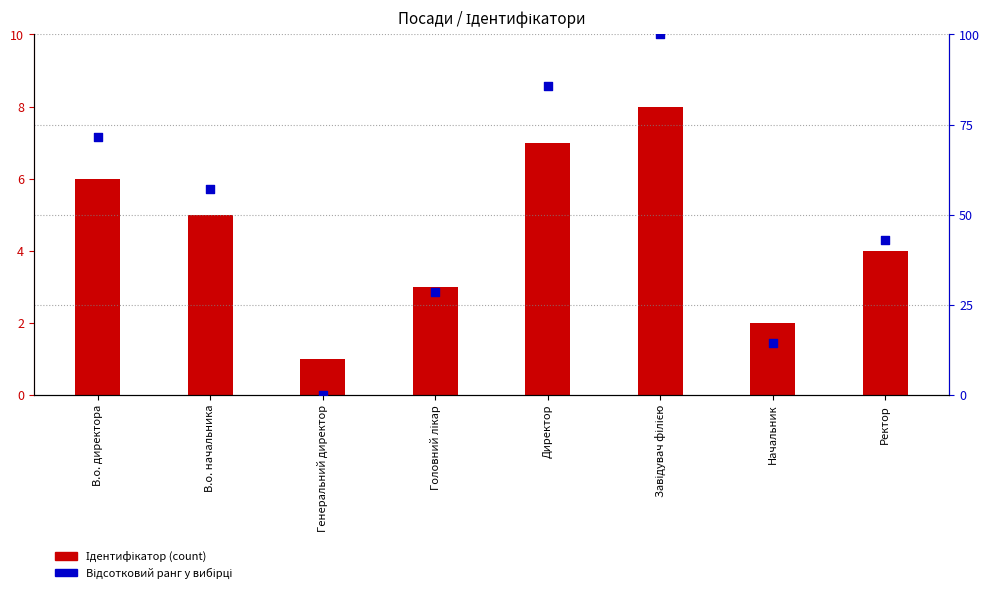

At how many categories does at least one series exceed 53?

4